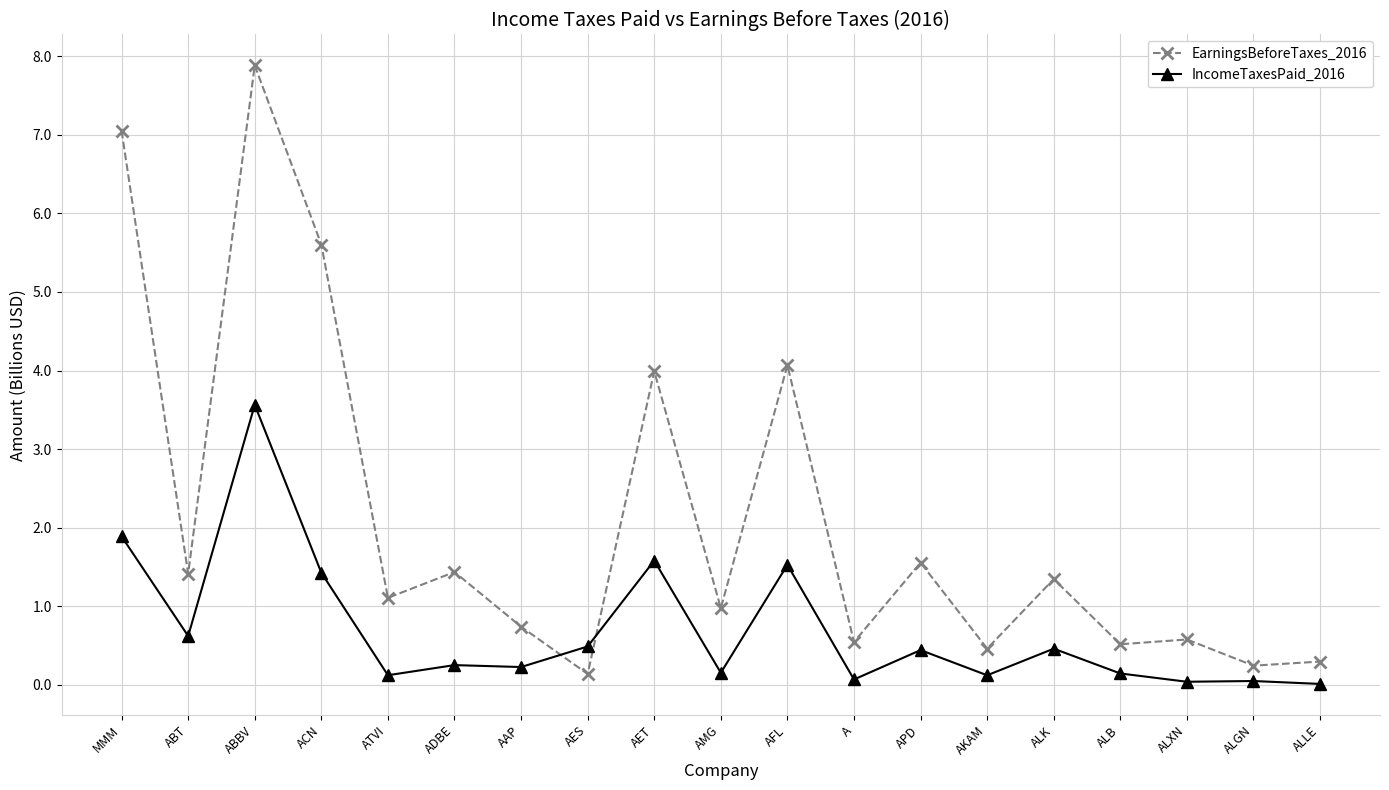

How many data points does each series have?

19